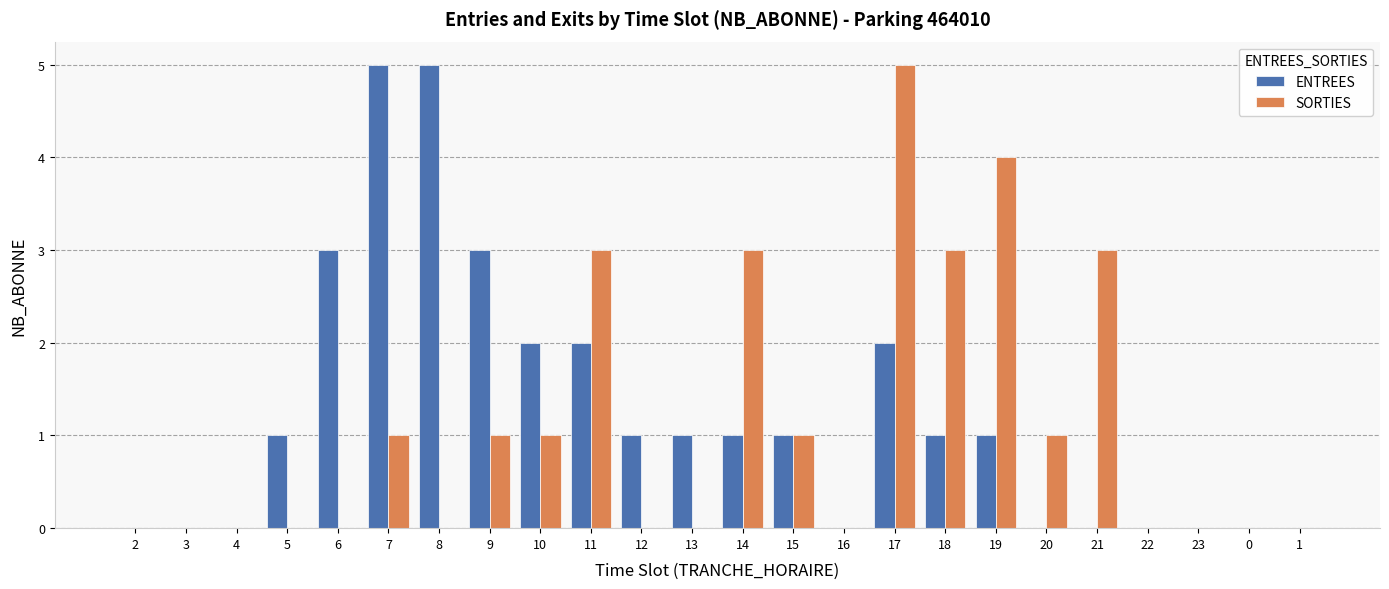

At which category is the sum across all series the highest?

17